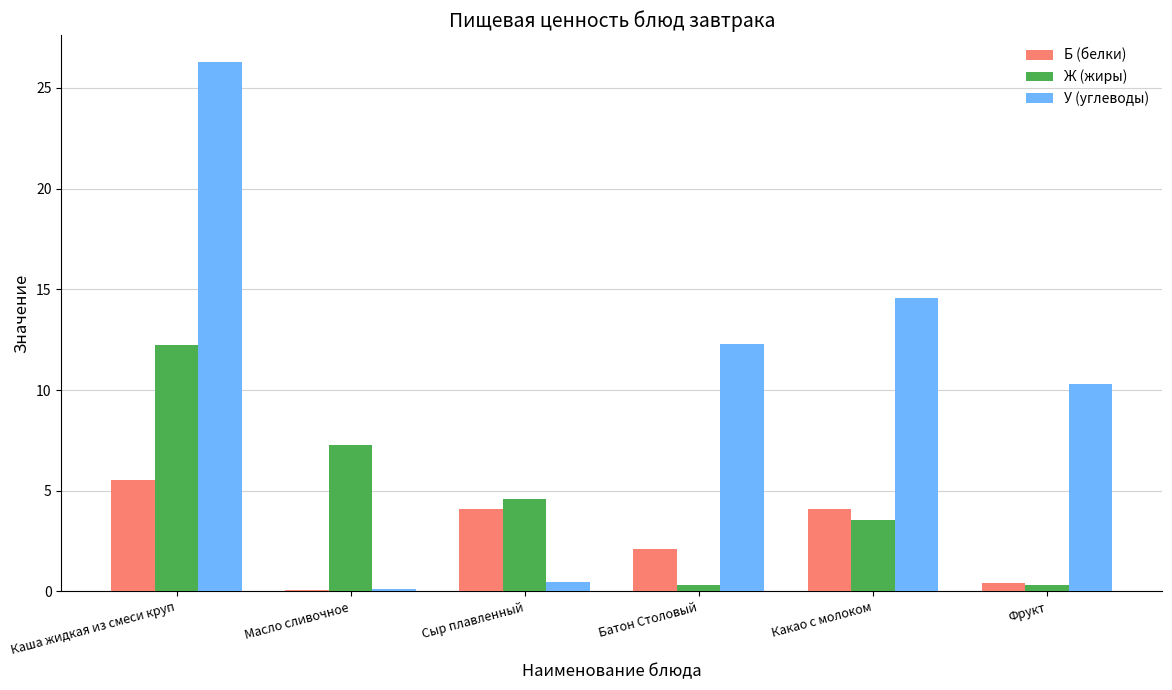

Which series has the largest total across all categories?

У (углеводы)